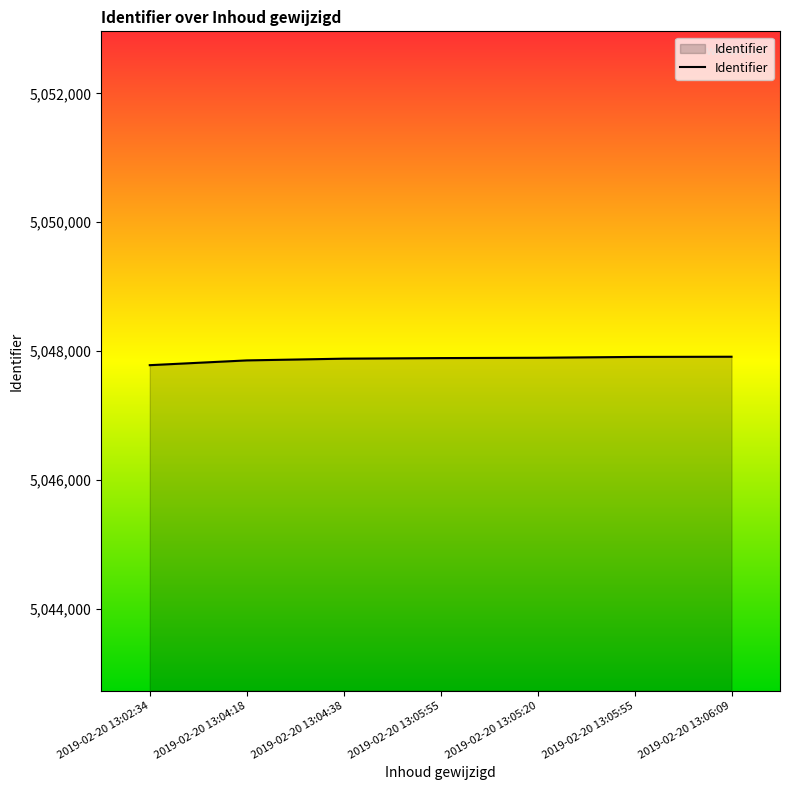

How many distinct data groups are displayed?

1